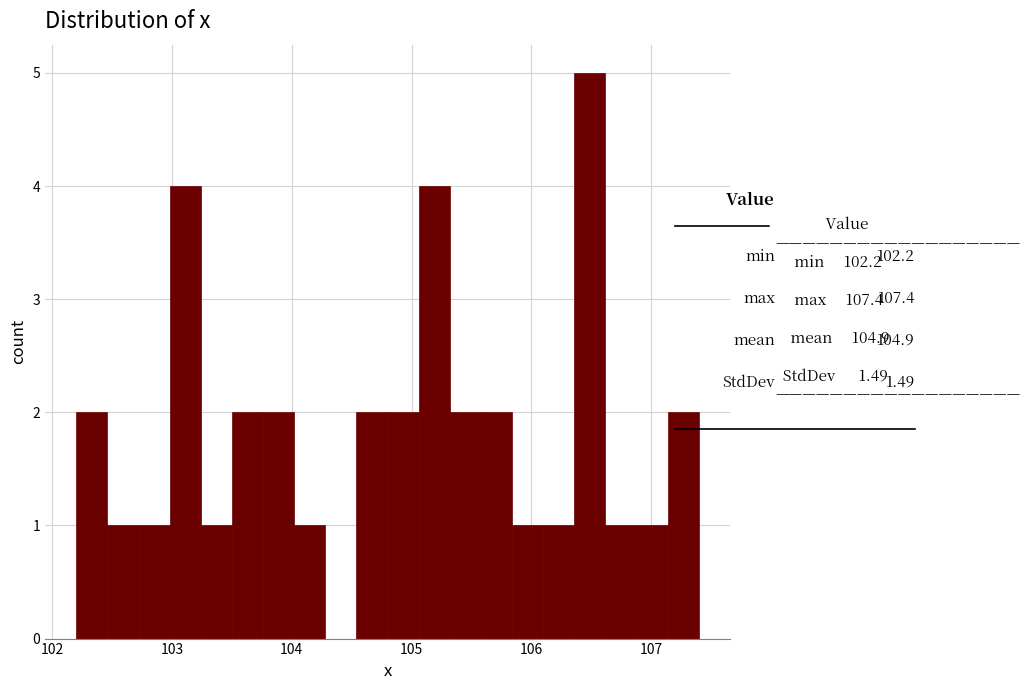

Around what value on the x-axis is the tallest bar? Give the approximate position of its centre, as read against the axis.

106.5